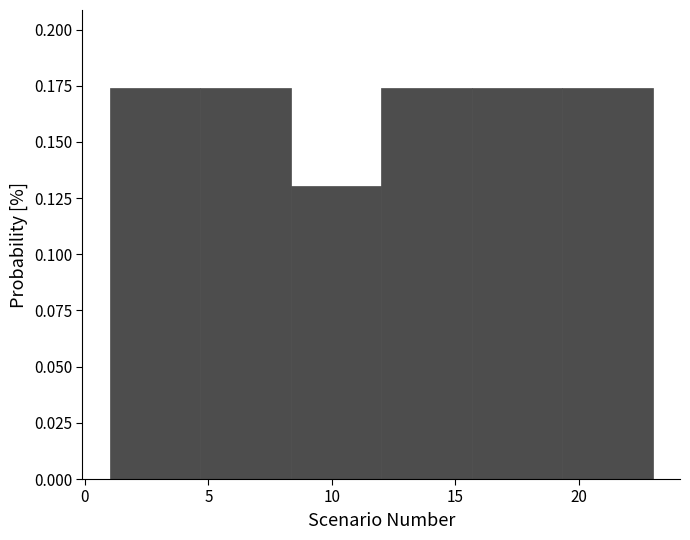

Reading left to right, list every bar in this chart as the range it spans on the x-axis followed by its height. Neither the bar edges nor the heights are printed on the chart, so give them approximately, as read against the axes.

1.0 to 4.5: 0.175
4.5 to 8.5: 0.175
8.5 to 12.0: 0.130
12.0 to 15.5: 0.175
15.5 to 19.5: 0.175
19.5 to 23.0: 0.175